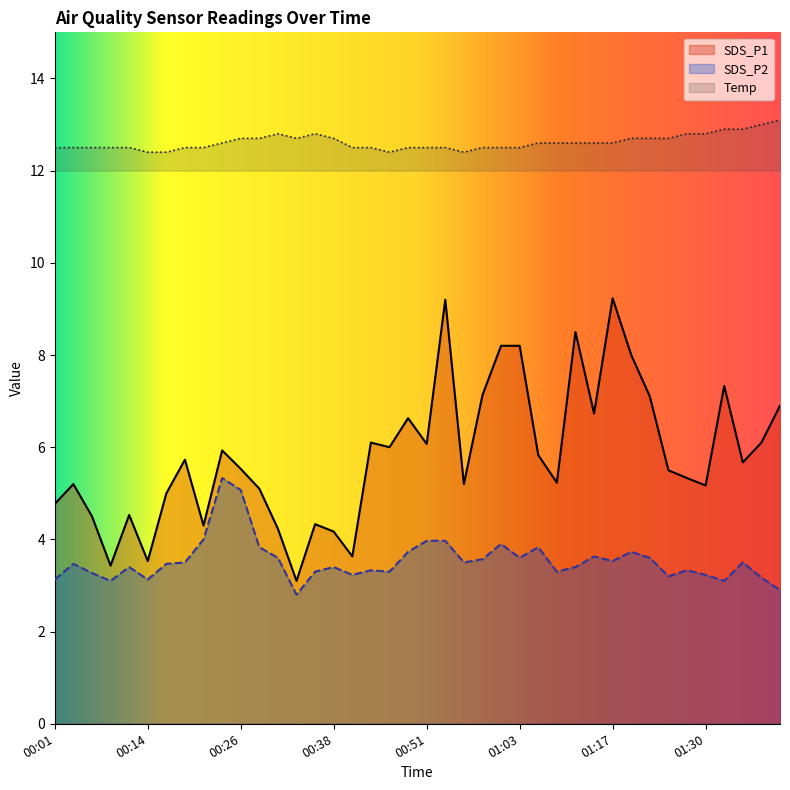

What is the difference between the SDS_P2 values at 01:30 and 00:48?

0.5